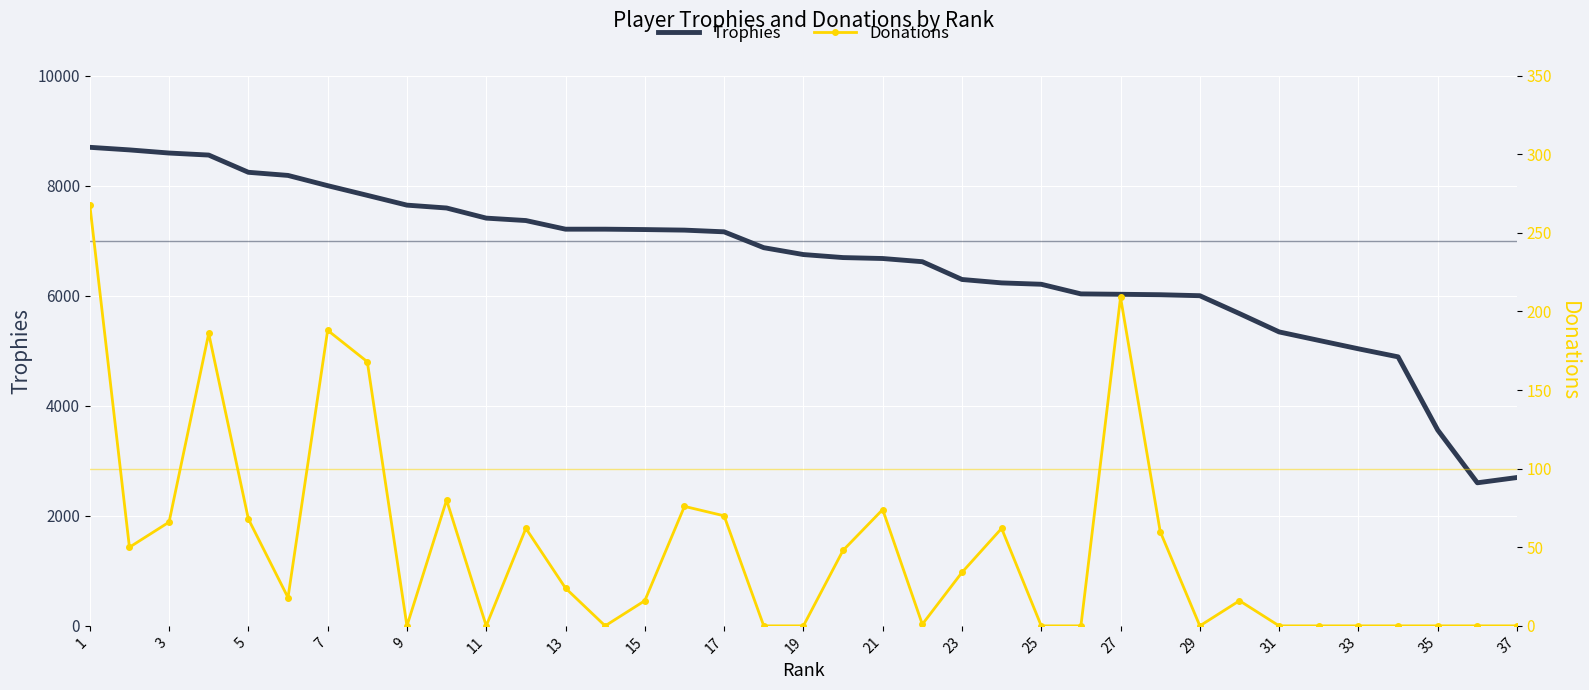

What is the minimum value for Trophies?

2600